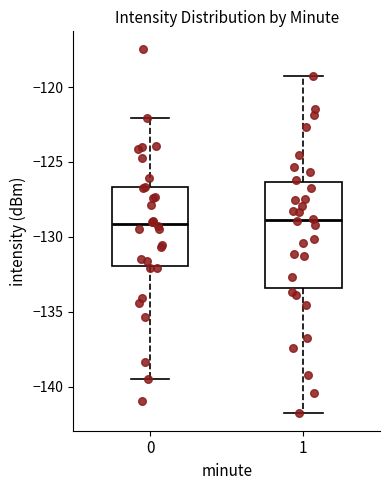

Which box is the tallest, from its lower edge to its upper edge?

1